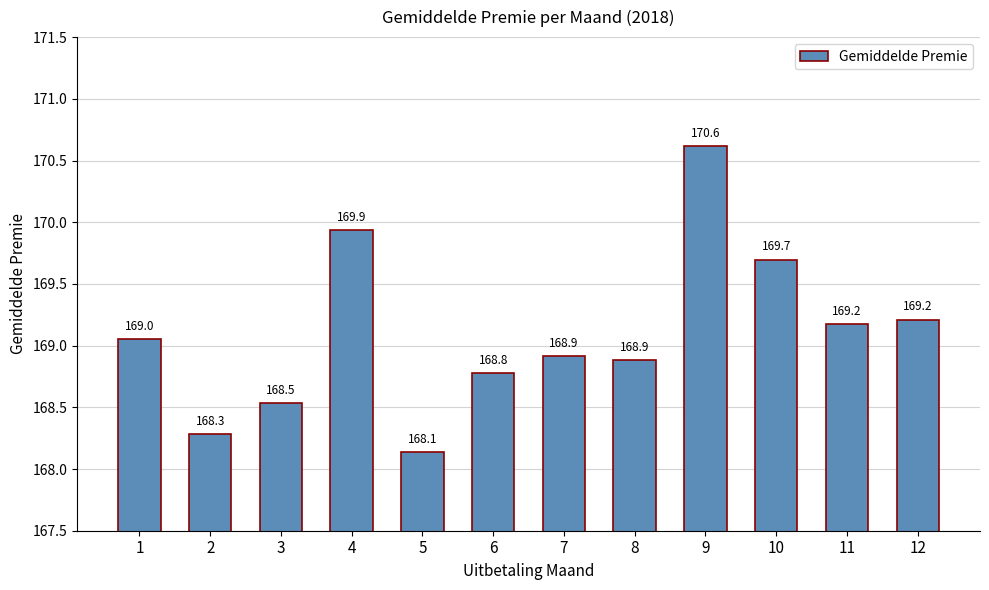

What is the ratio of the value at 7 to the value at 1?

1.0